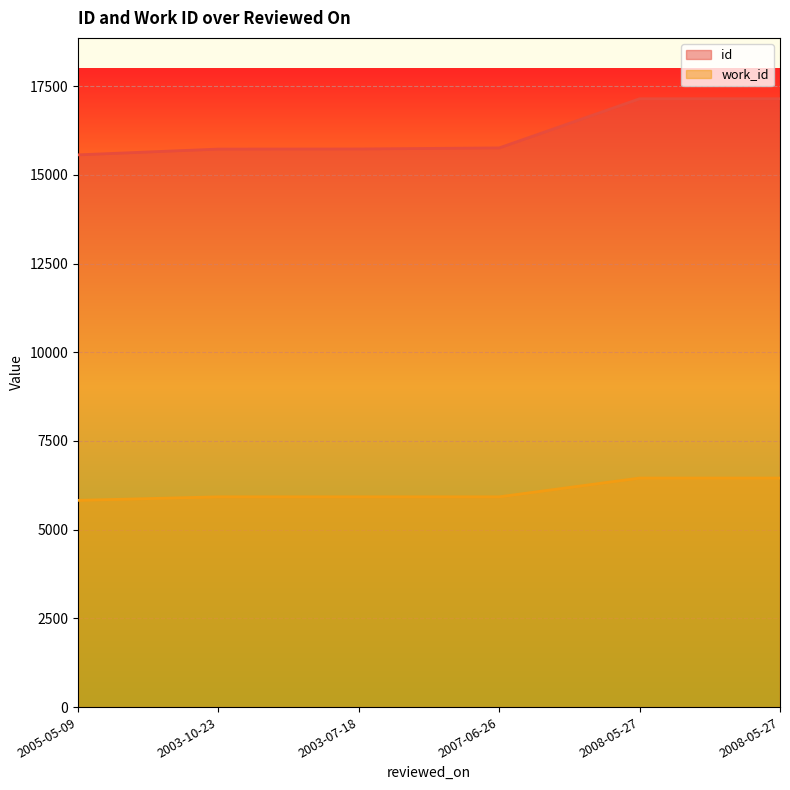

What is the maximum value shown in the chart?

17144